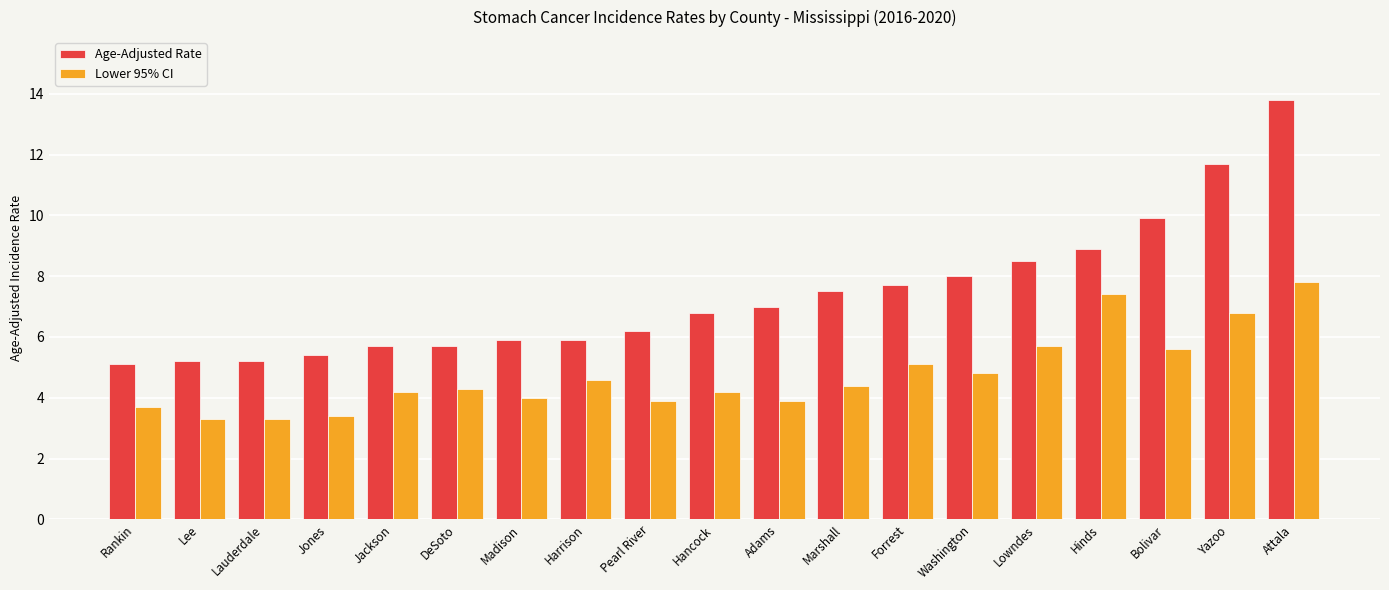

Between Lee and Yazoo, which series saw the biggest shift?

Age-Adjusted Rate